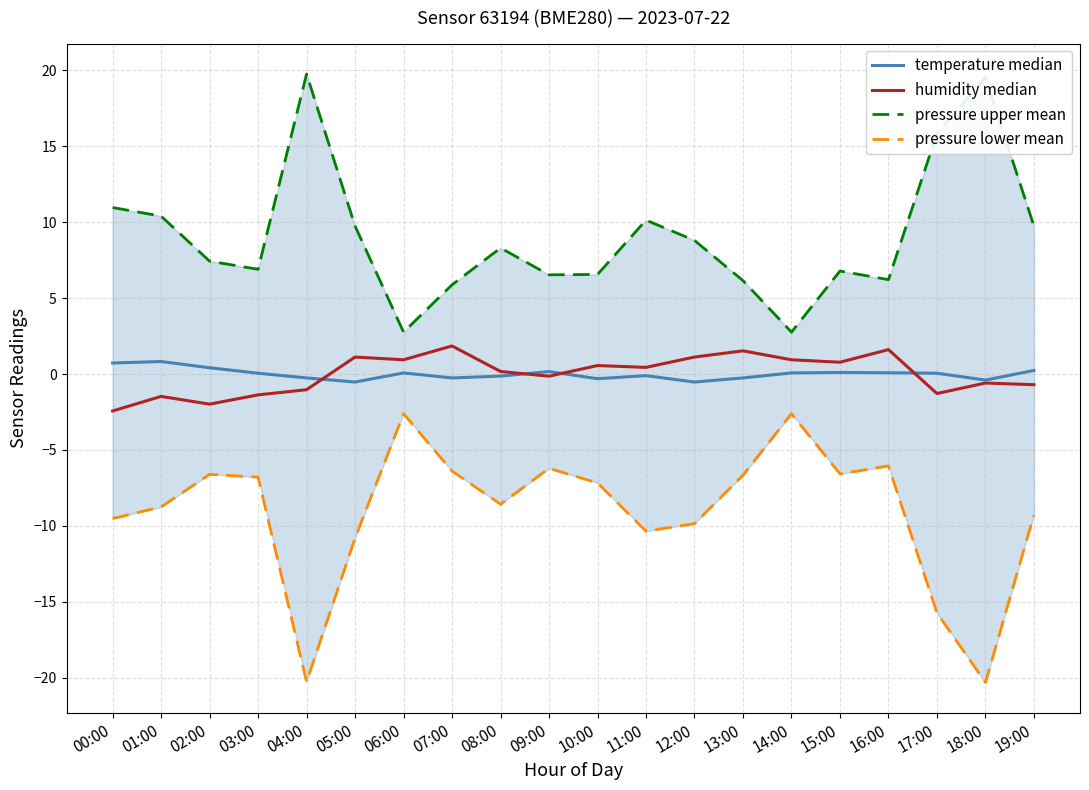

Between 01:00 and 03:00, which series saw the biggest shift?

pressure upper mean